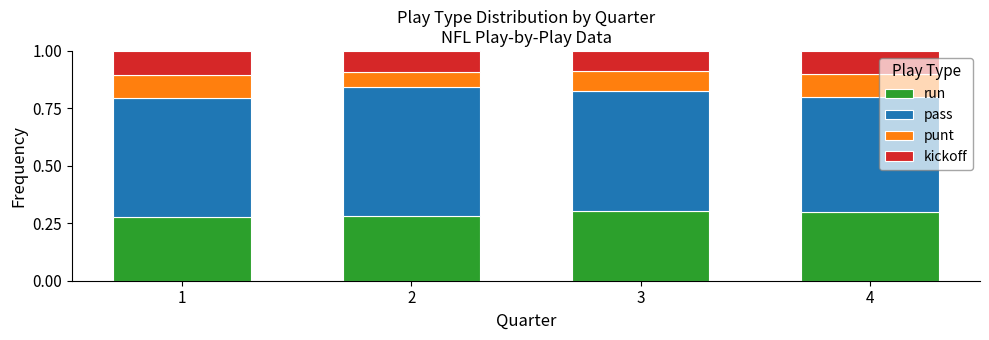

Count the run values in the range 0 to 1.

4